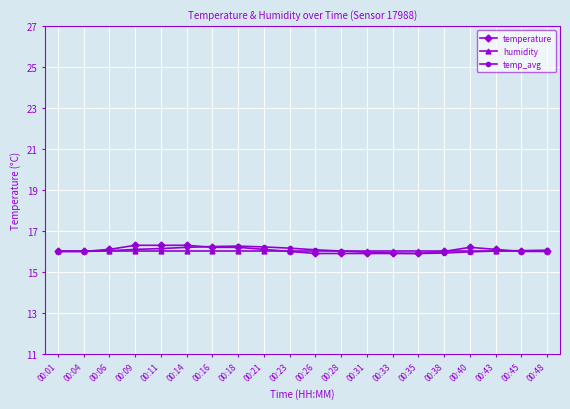

True or false: temp_avg and temperature intersect in this chart.

True